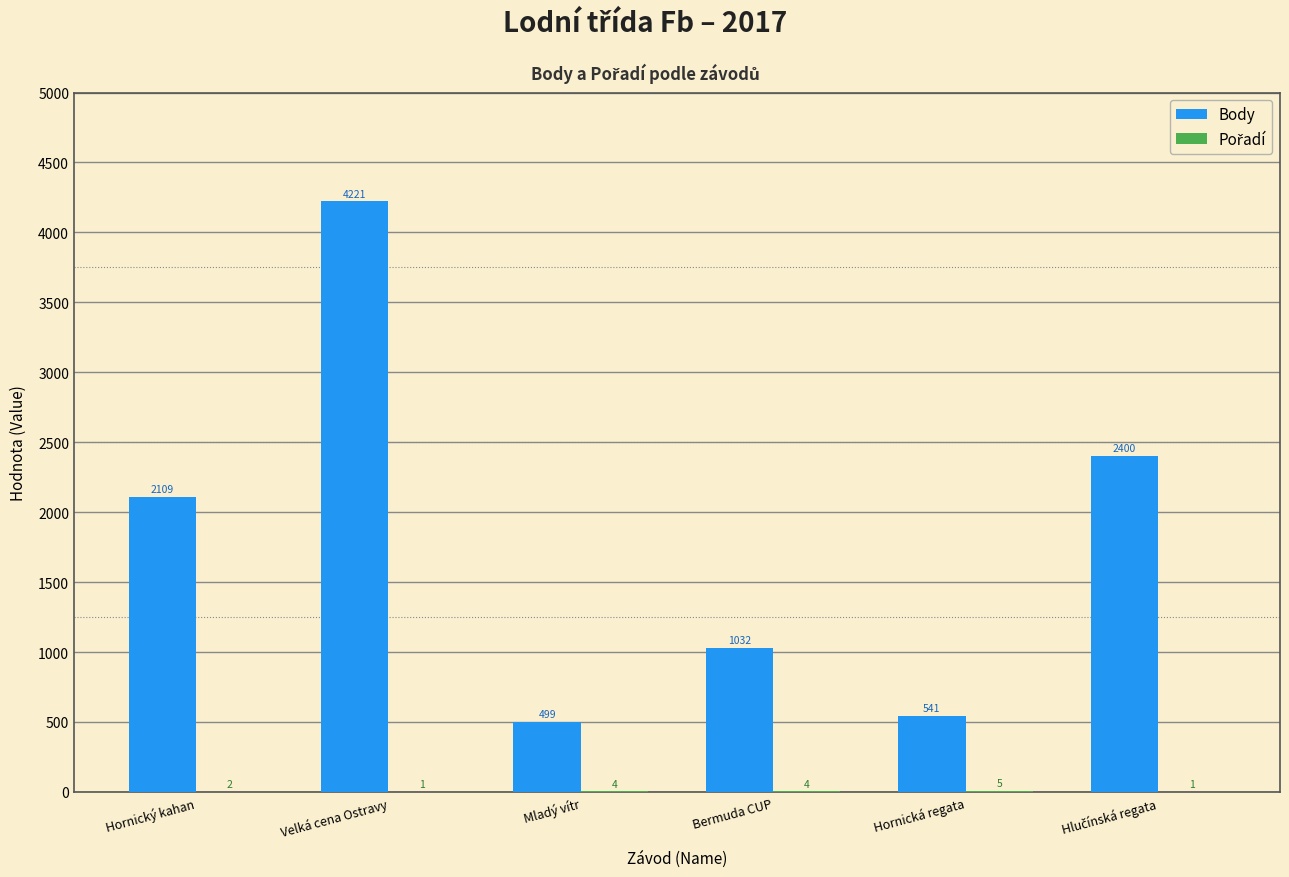

What is the maximum value shown in the chart?

4221